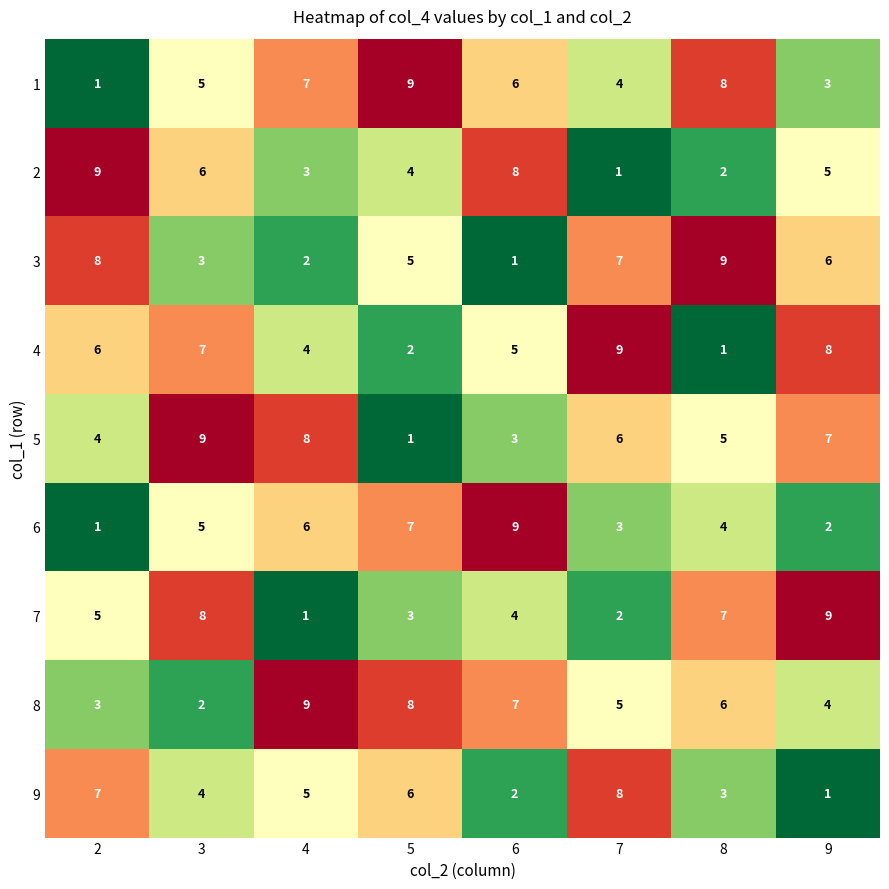

Rank the series at 8 from lowest to highest value.

4, 2, 9, 6, 5, 8, 7, 1, 3